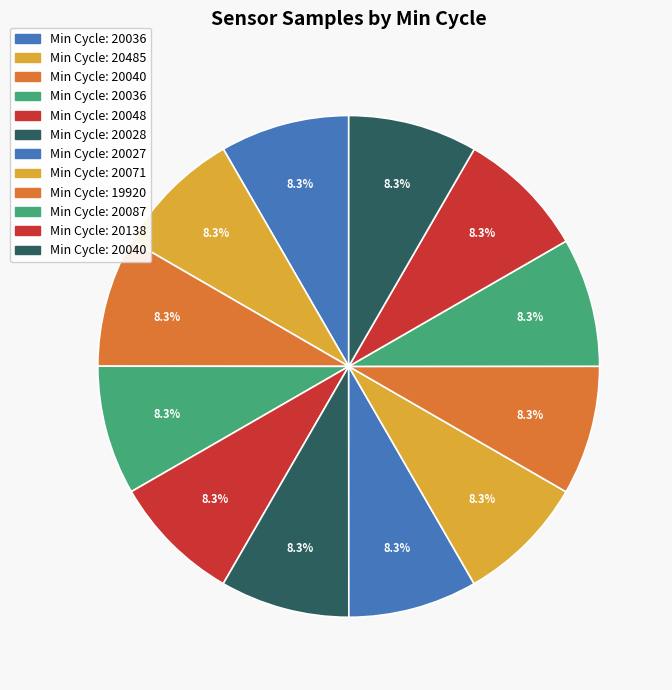

How many slices are in this pie chart?

12